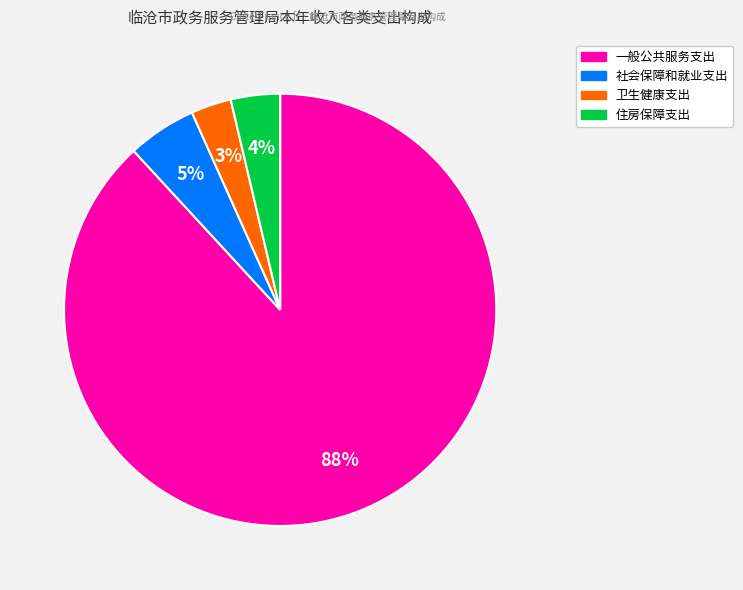

To the nearest percent, what is the average slice percentage?

25%